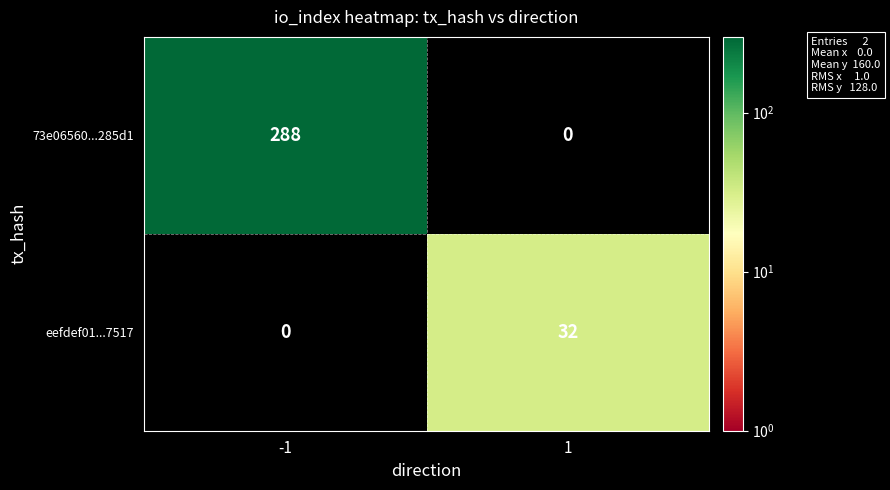

The value of 73e06560...285d1 at -1 is 201. True or false?

False